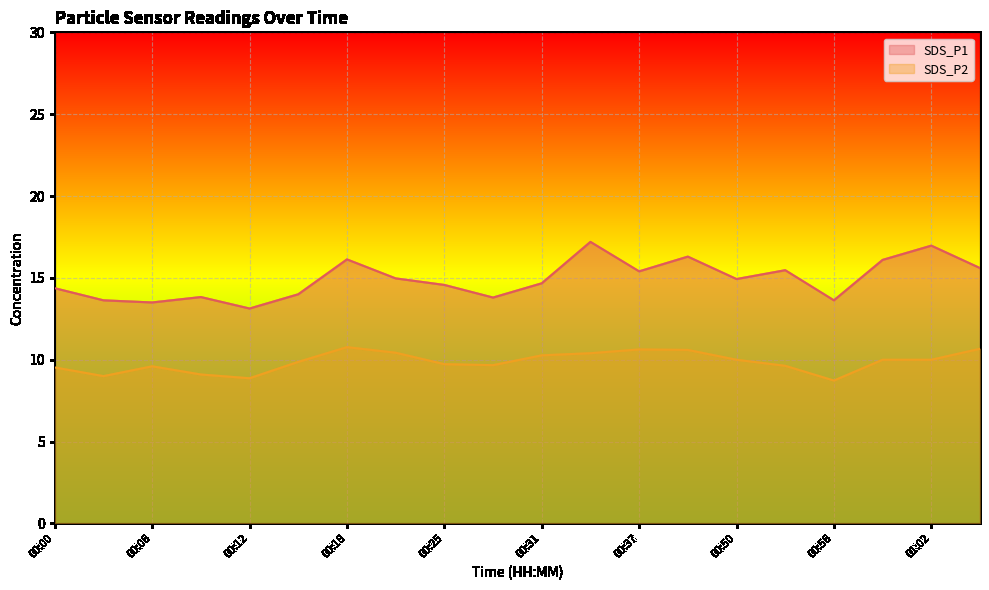

The SDS_P1 series shows 11.3 at 01:02. True or false?

False